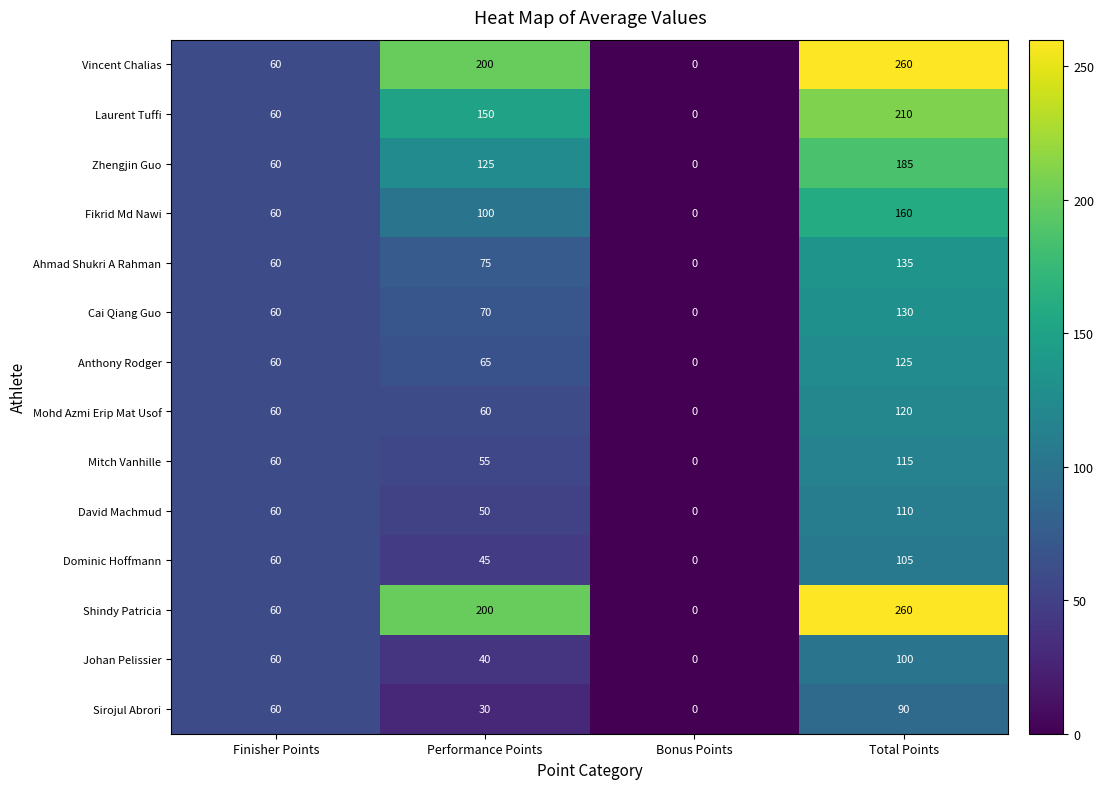

Count the number of categories in the chart.

4